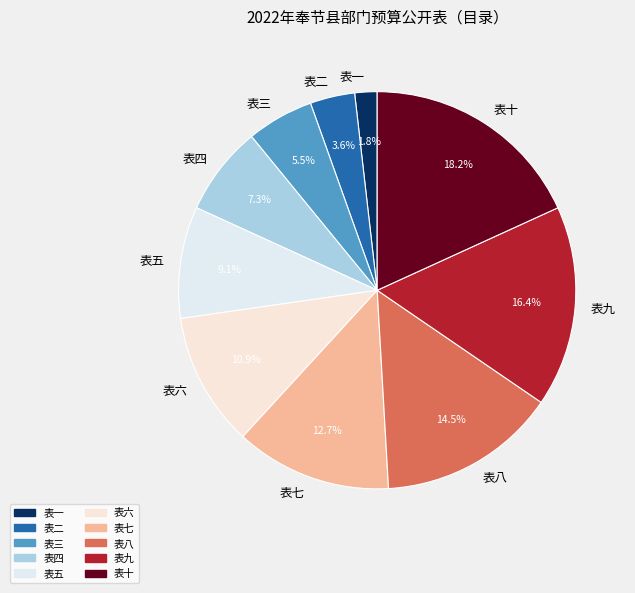

Which slice is the largest?

表十